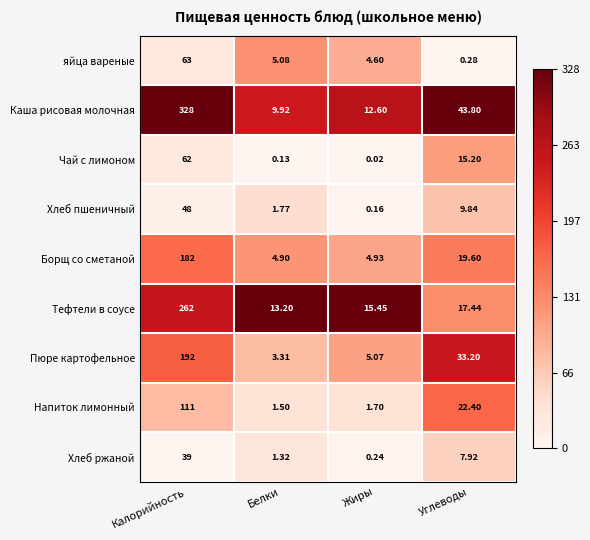

At Углеводы, list the series in order from smallest to largest.

яйца вареные, Хлеб ржаной, Хлеб пшеничный, Чай с лимоном, Тефтели в соусе, Борщ со сметаной, Напиток лимонный, Пюре картофельное, Каша рисовая молочная